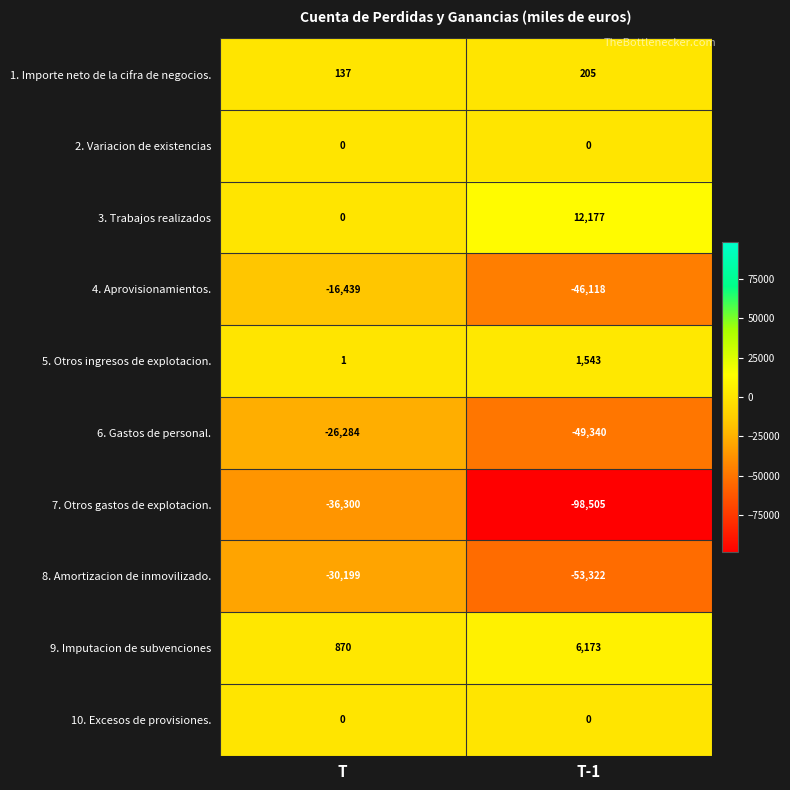

Reading left to right, transcribe all the data shown in this chart.

1. Importe neto de la cifra de negocios.: 137	205
2. Variacion de existencias: 0	0
3. Trabajos realizados: 0	12177
4. Aprovisionamientos.: -16439	-46118
5. Otros ingresos de explotacion.: 1	1543
6. Gastos de personal.: -26284	-49340
7. Otros gastos de explotacion.: -36300	-98505
8. Amortizacion de inmovilizado.: -30199	-53322
9. Imputacion de subvenciones: 870	6173
10. Excesos de provisiones.: 0	0